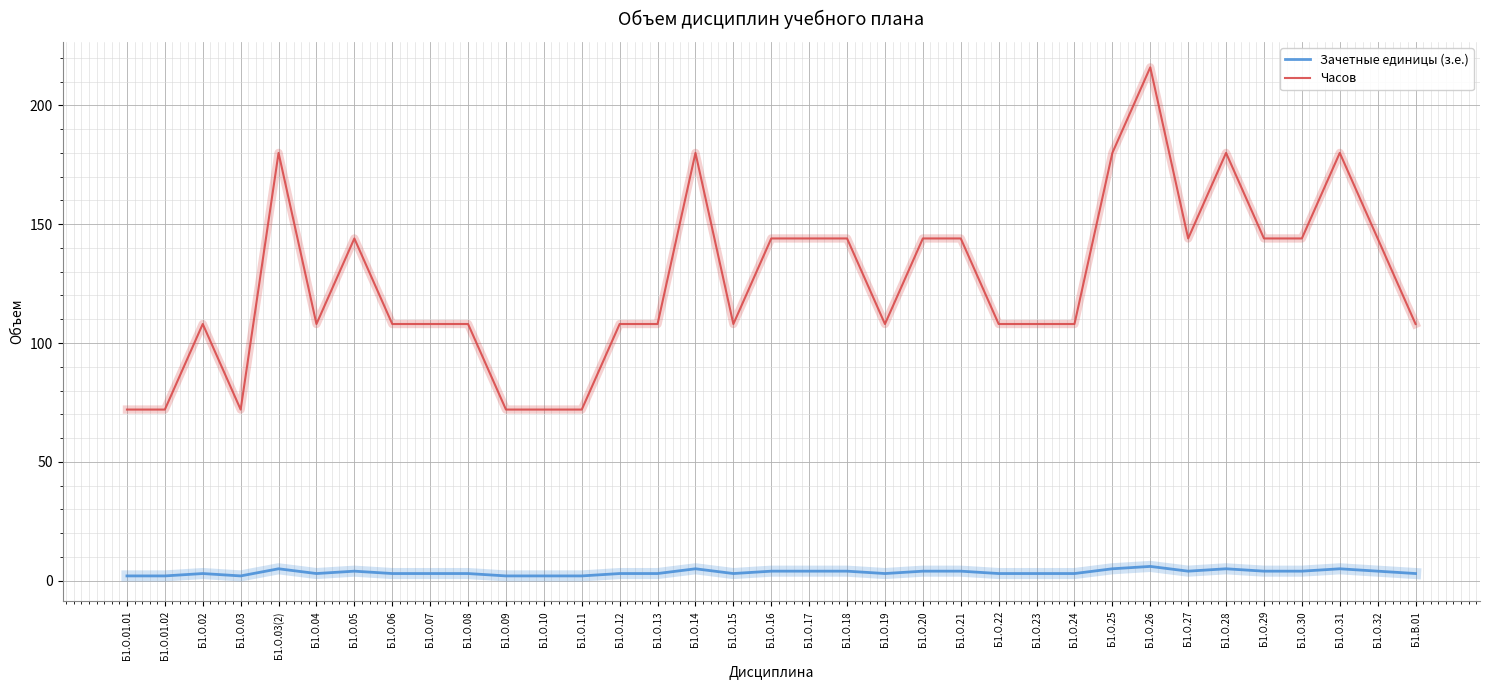

What is the average value of the Зачетные единицы (з.е.) series?

3